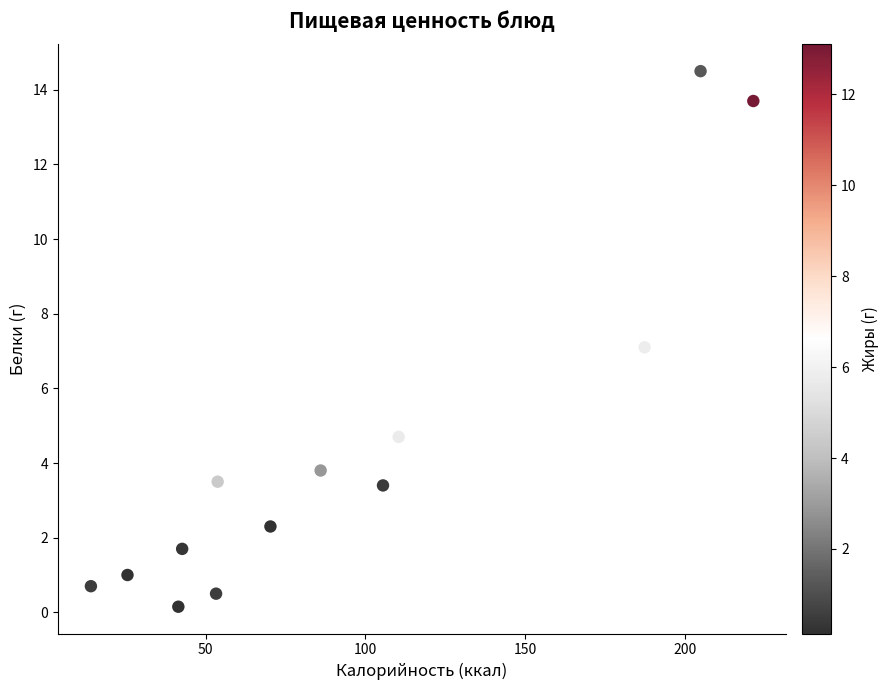

What is the range of X values (max minus min)?

207.1